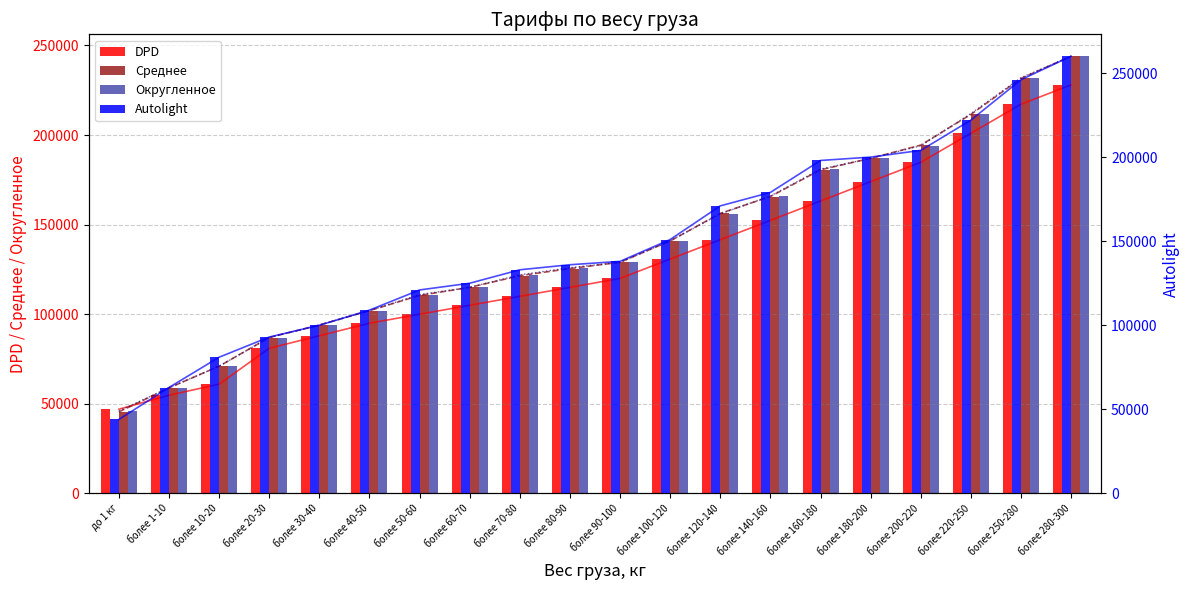

The value of DPD at более 60-70 is 105000. True or false?

True